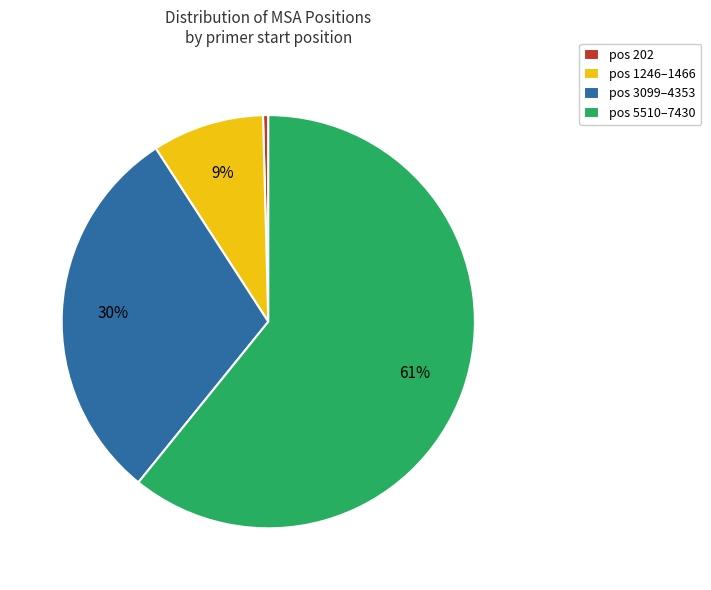

Is it true that pos 202 is 0% of the pie?

True